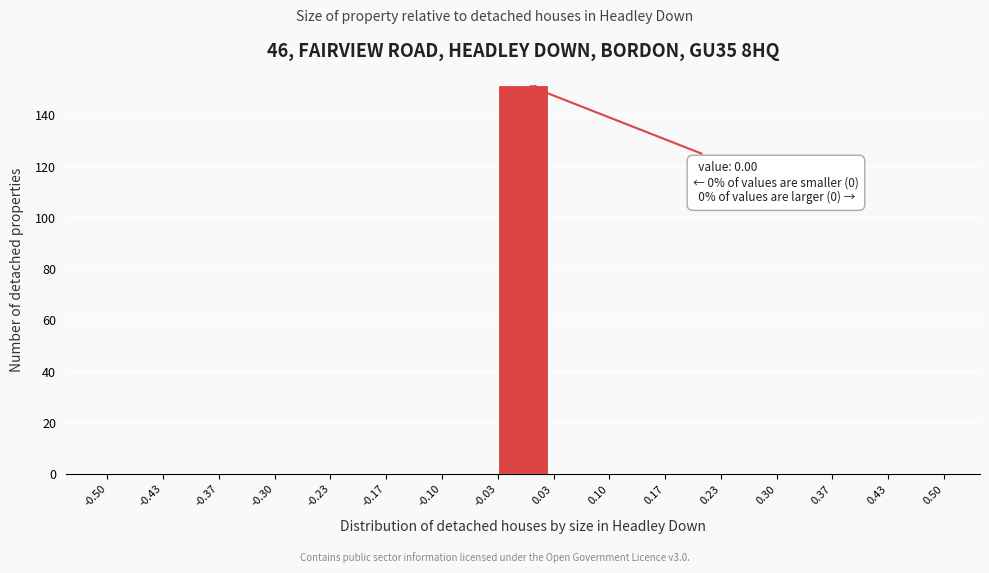

Which range on the x-axis has the tallest bar?

-0.03 to 0.03